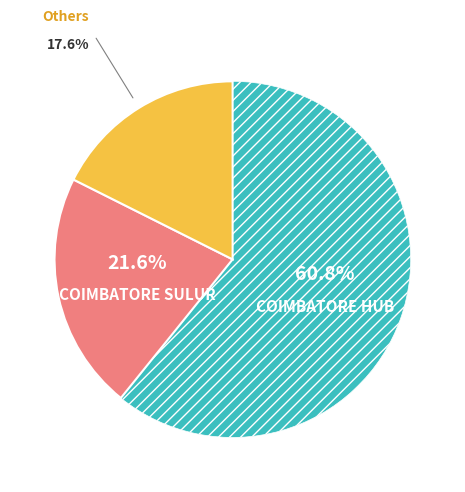

Is there a majority slice in this chart?

Yes